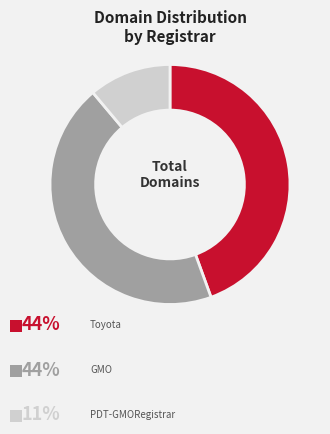

Is there a majority slice in this chart?

No